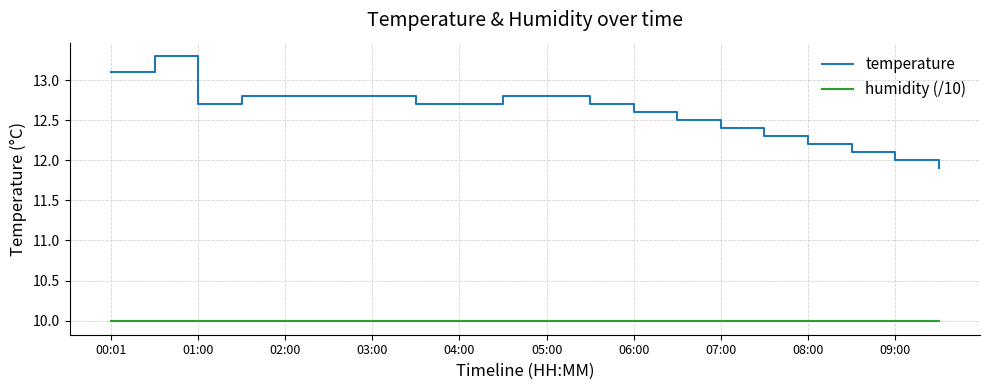

What is the average value of the temperature series?

12.6